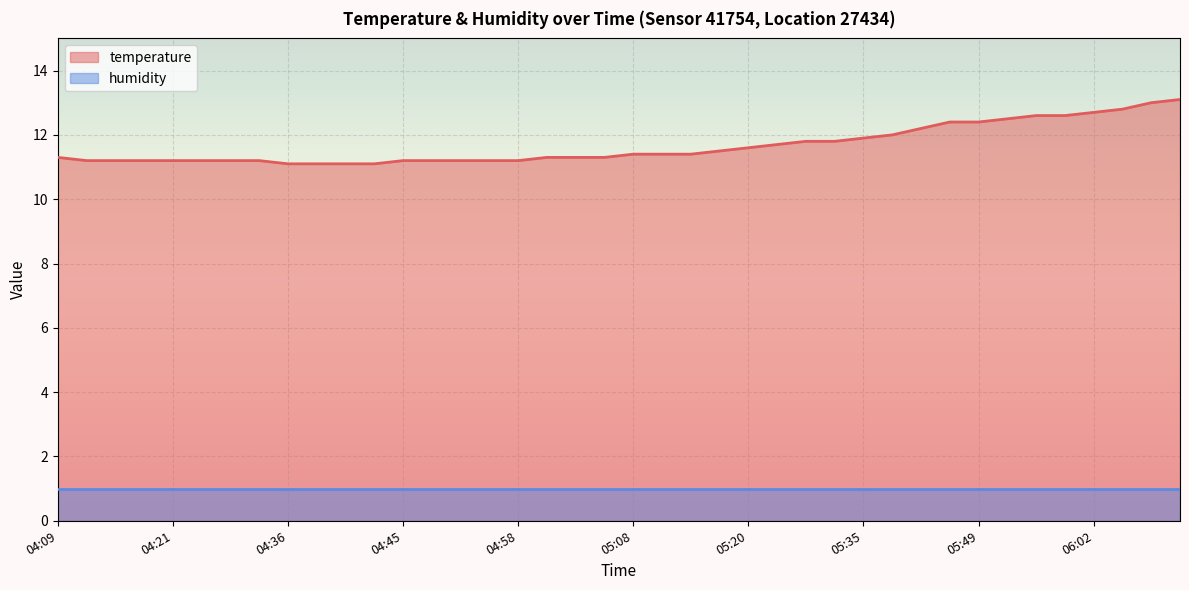

What is the value of the 30th point from the left?

12.0